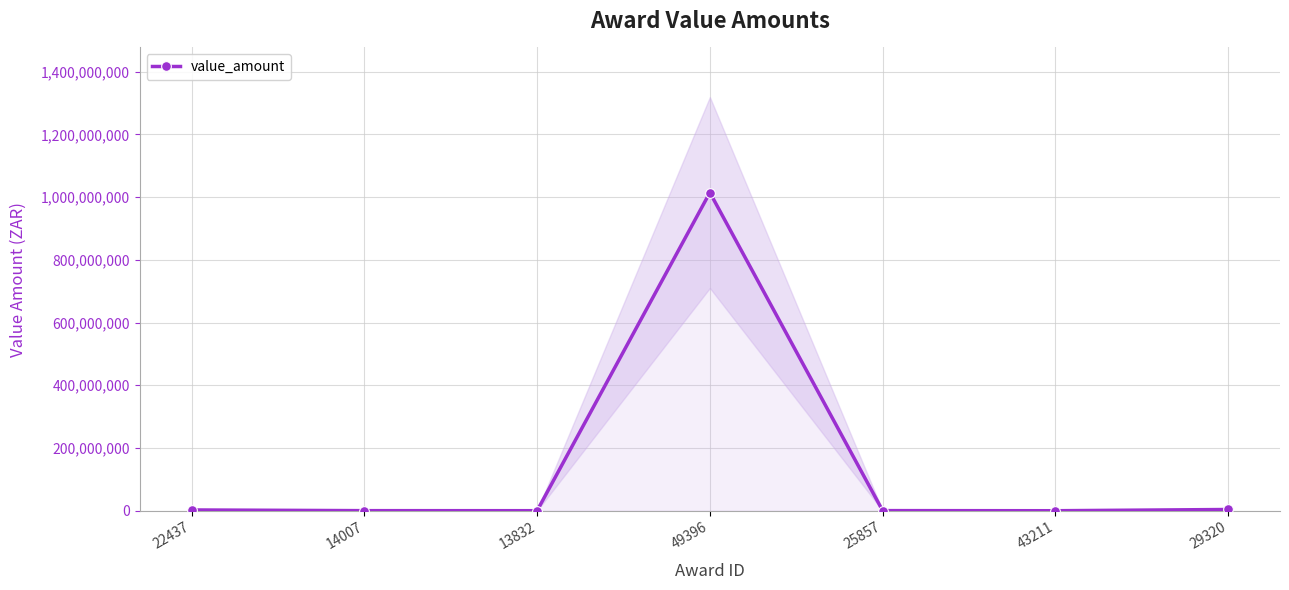

Which has a higher value, 22437 or 29320?

29320